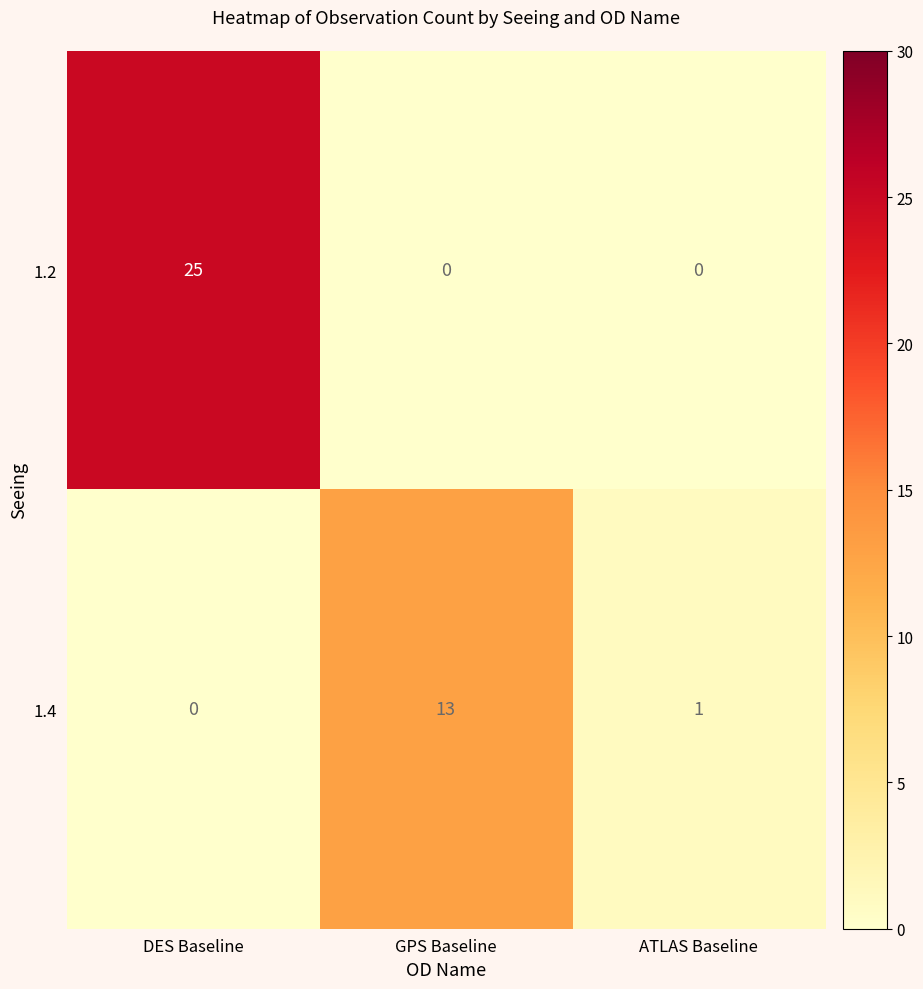

List the series in order of their peak value, highest first.

1.2, 1.4